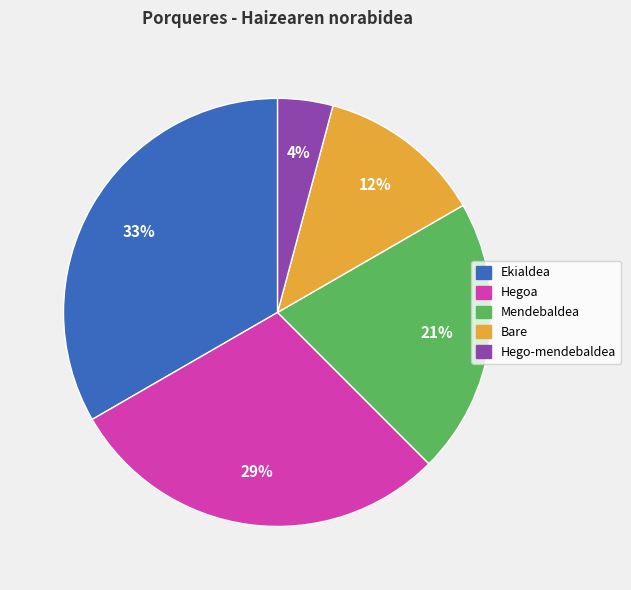

What is the ratio of the value at Mendebaldea to the value at Hegoa?

0.7